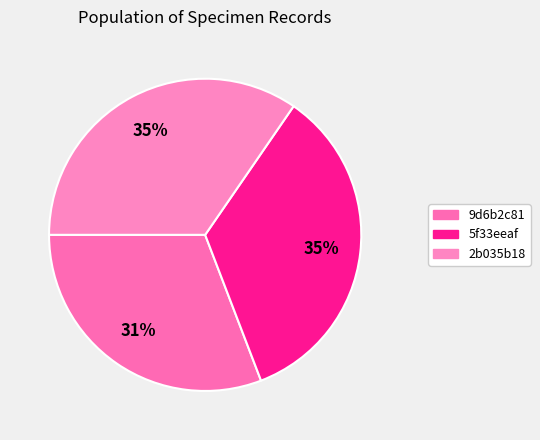

Is it true that 9d6b2c81 is 31% of the pie?

True